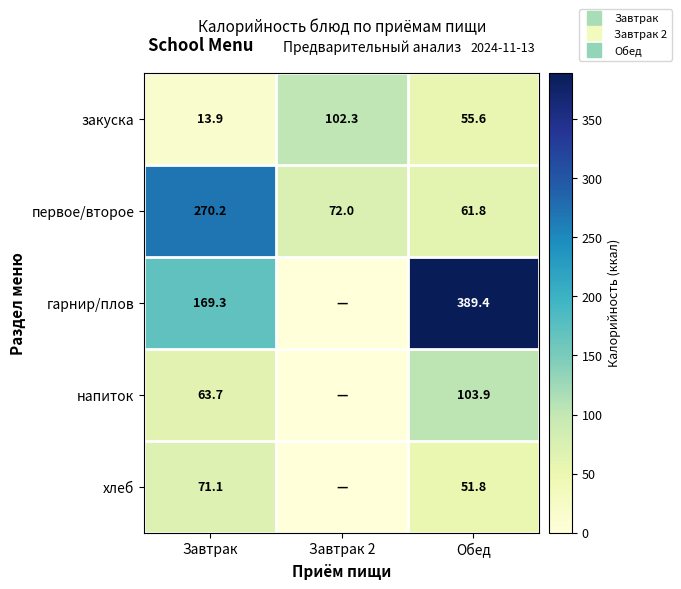

Where does the первое/второе series first go above 72?

Завтрак